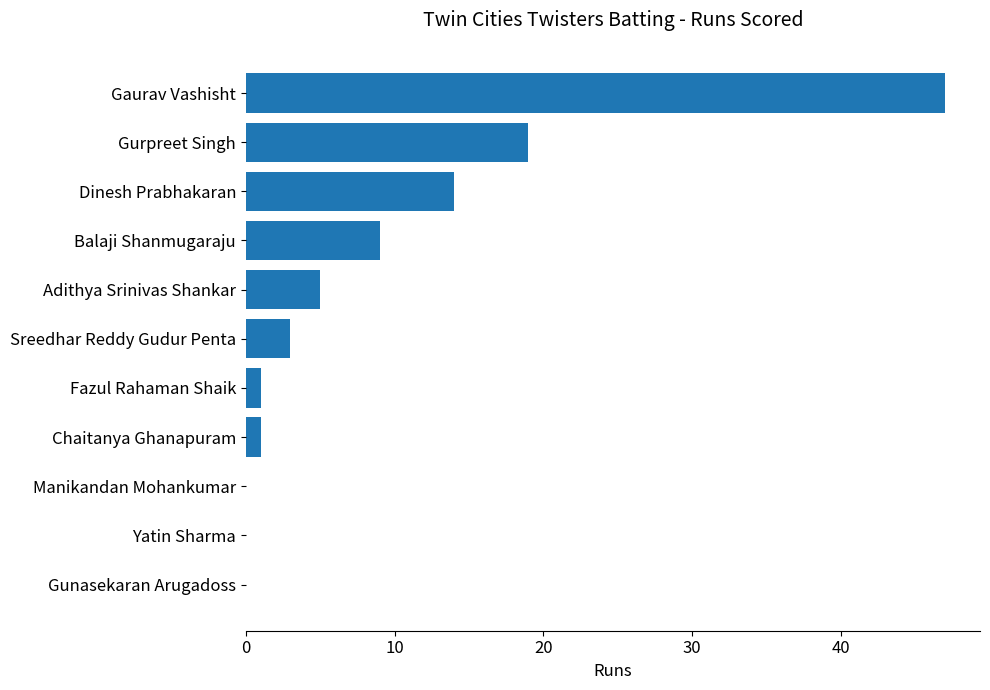

At which category does the chart reach its peak across all series?

Gaurav Vashisht